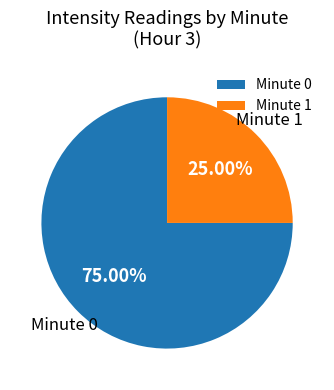

What is the largest slice in the pie chart?

Minute 0